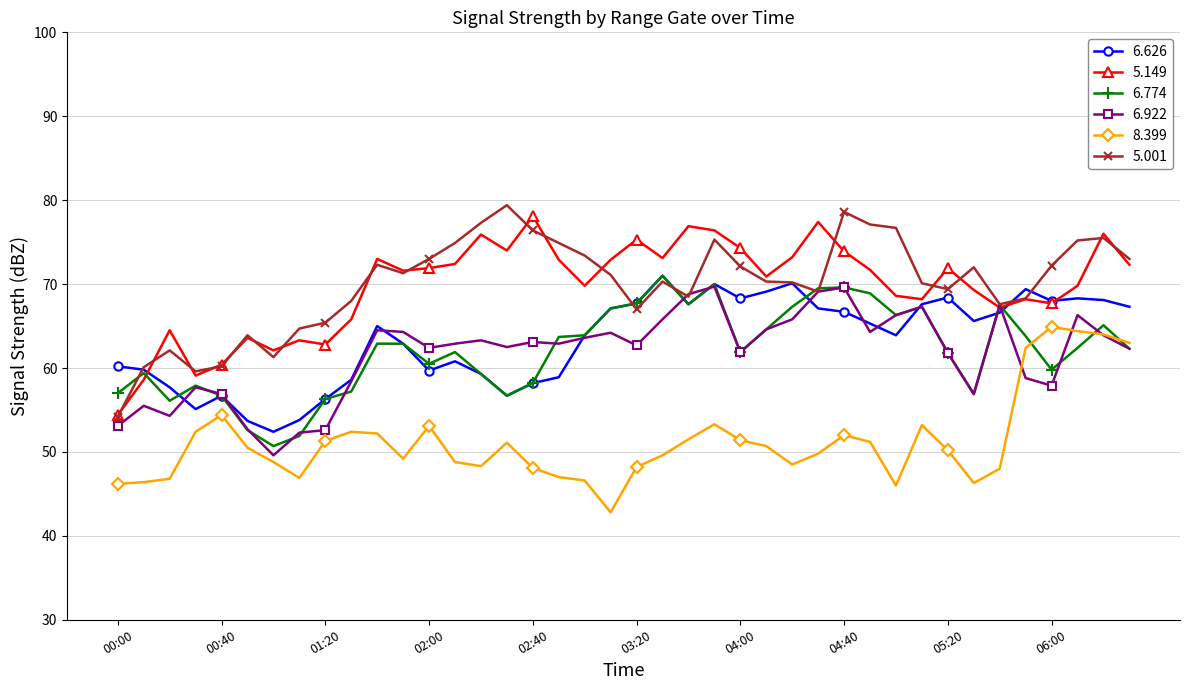

True or false: 5.001 and 8.399 cross at least once.

False